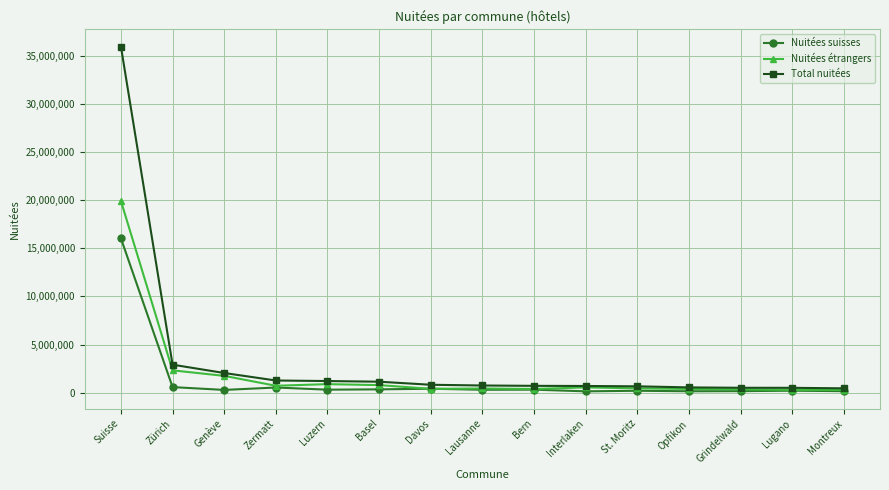

Rank the series by their maximum value, from lowest to highest.

Nuitées suisses, Nuitées étrangers, Total nuitées